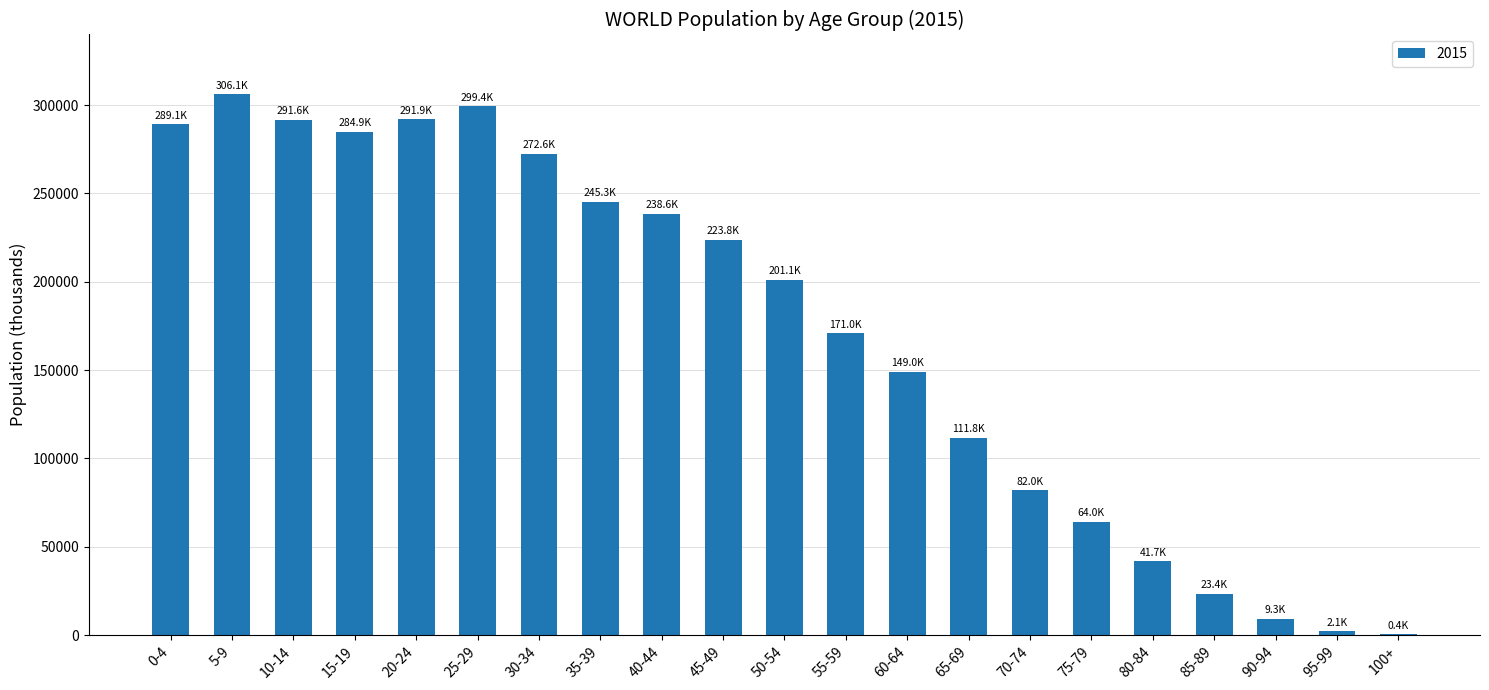

Is it true that the value at 90-94 is 9313.2?

True